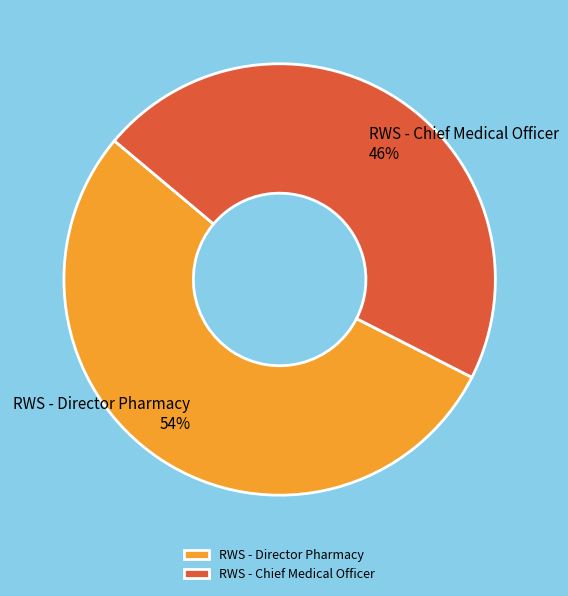

How many segments does this pie chart have?

2